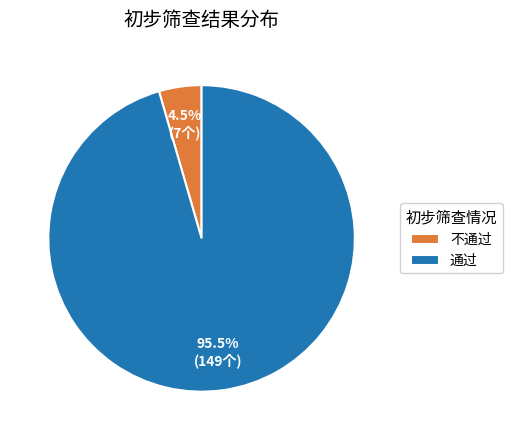

What is the largest slice in the pie chart?

通过